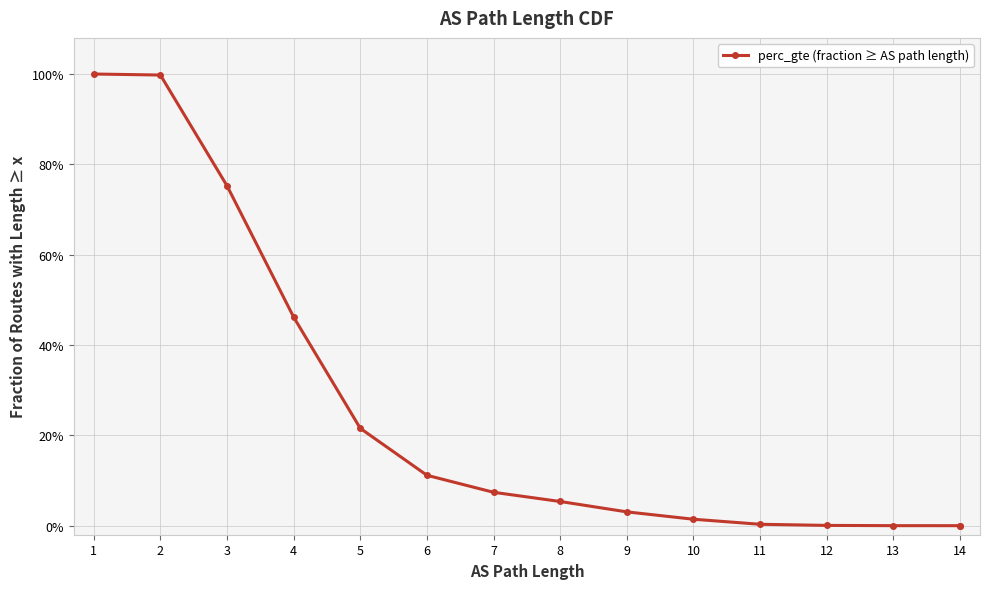

What is the sum of the values at 6 and 10?

0.1